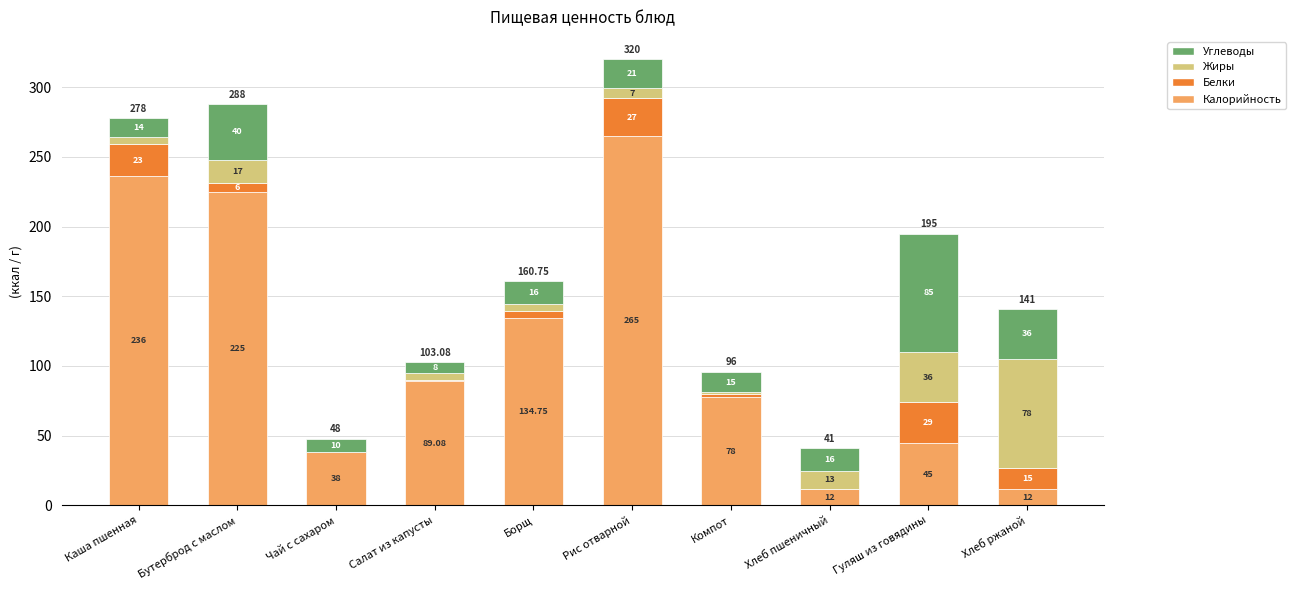

What is the total value across all series at Бутерброд с маслом?

288.0